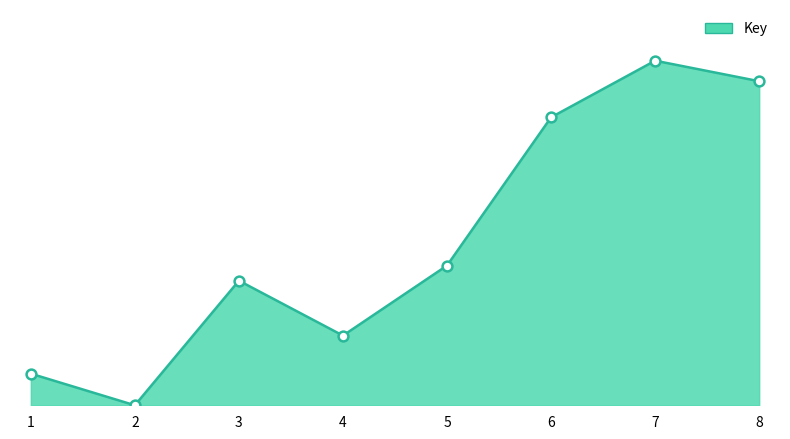

Is this an area chart (filled region under the line)?

Yes